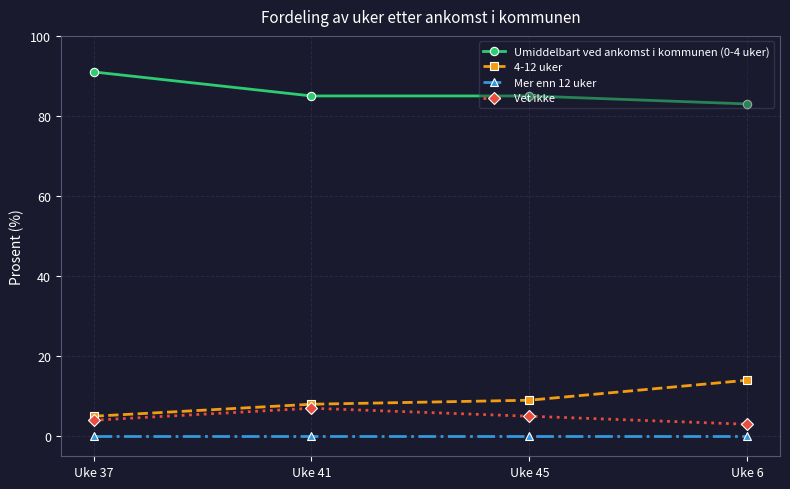

List the series in order of their peak value, highest first.

Umiddelbart ved ankomst i kommunen (0-4 uker), 4-12 uker, Vet ikke, Mer enn 12 uker